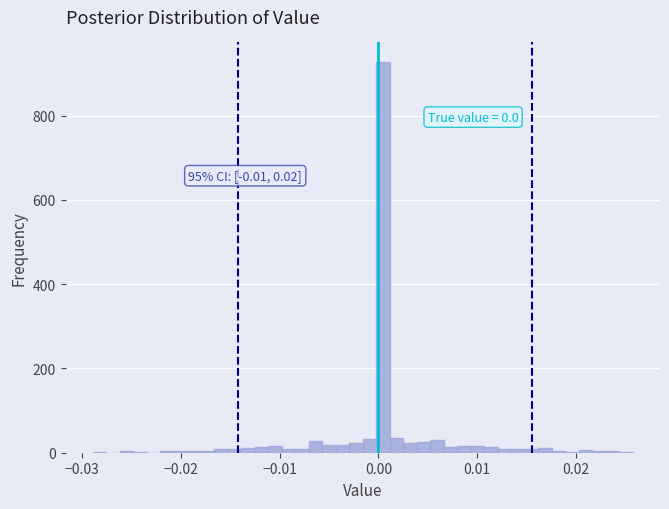

Around what value on the x-axis is the tallest bar? Give the approximate position of its centre, as read against the axis.

0.000